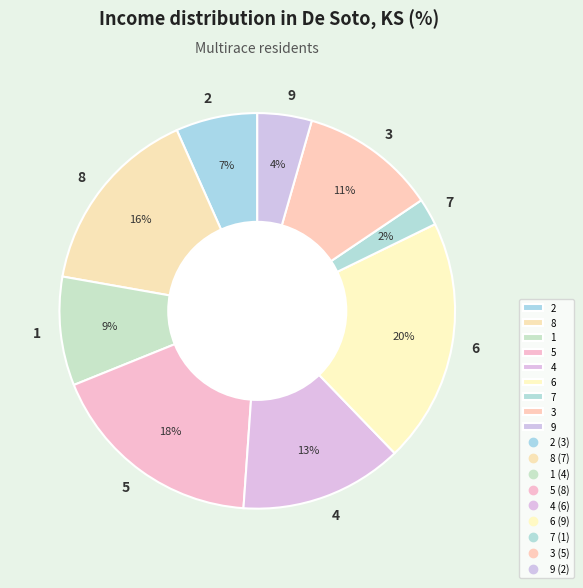

Does any single category account for the majority?

No